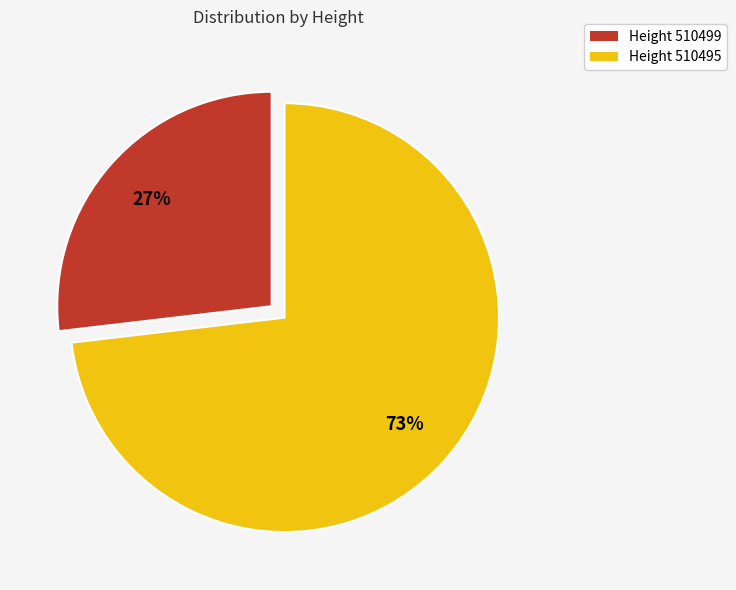

To the nearest percent, what is the average slice percentage?

50%